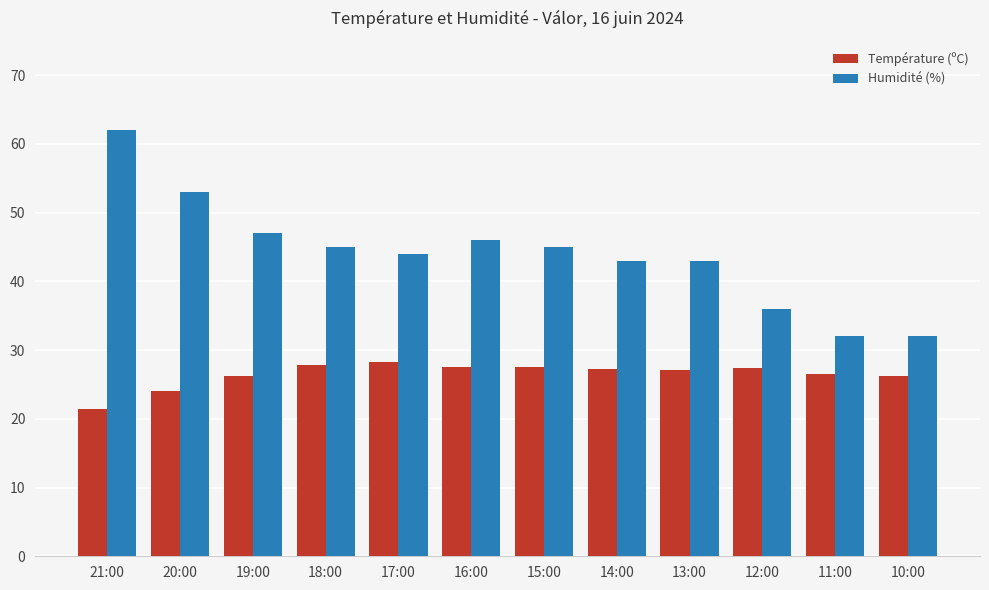

At how many categories does at least one series exceed 59?

1